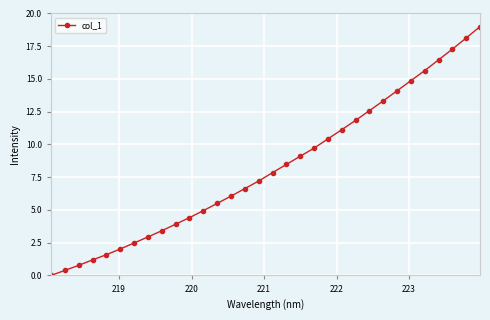

Is this an area chart (filled region under the line)?

No